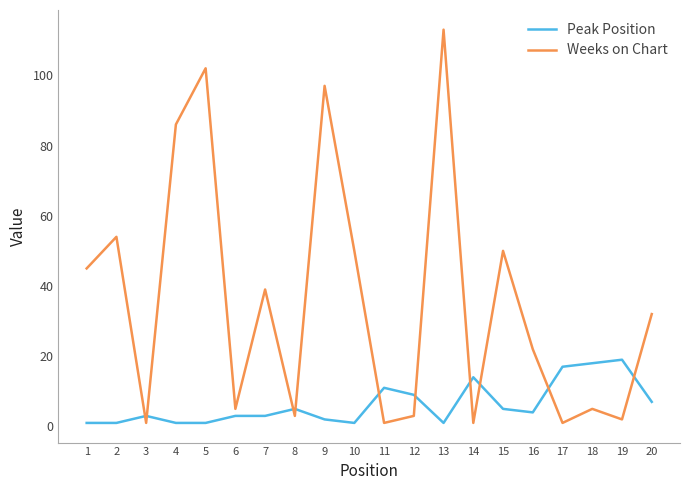

At which category is the sum across all series the highest?

13